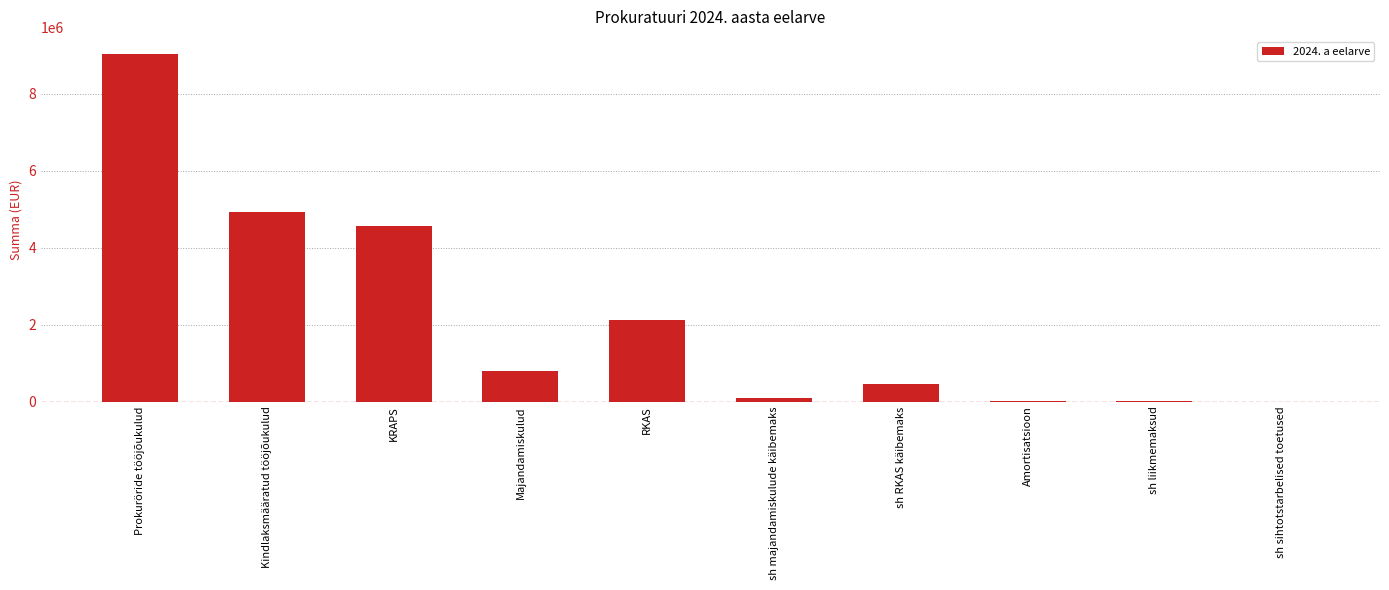

Read the value at Majandamiskulud.

791668.0